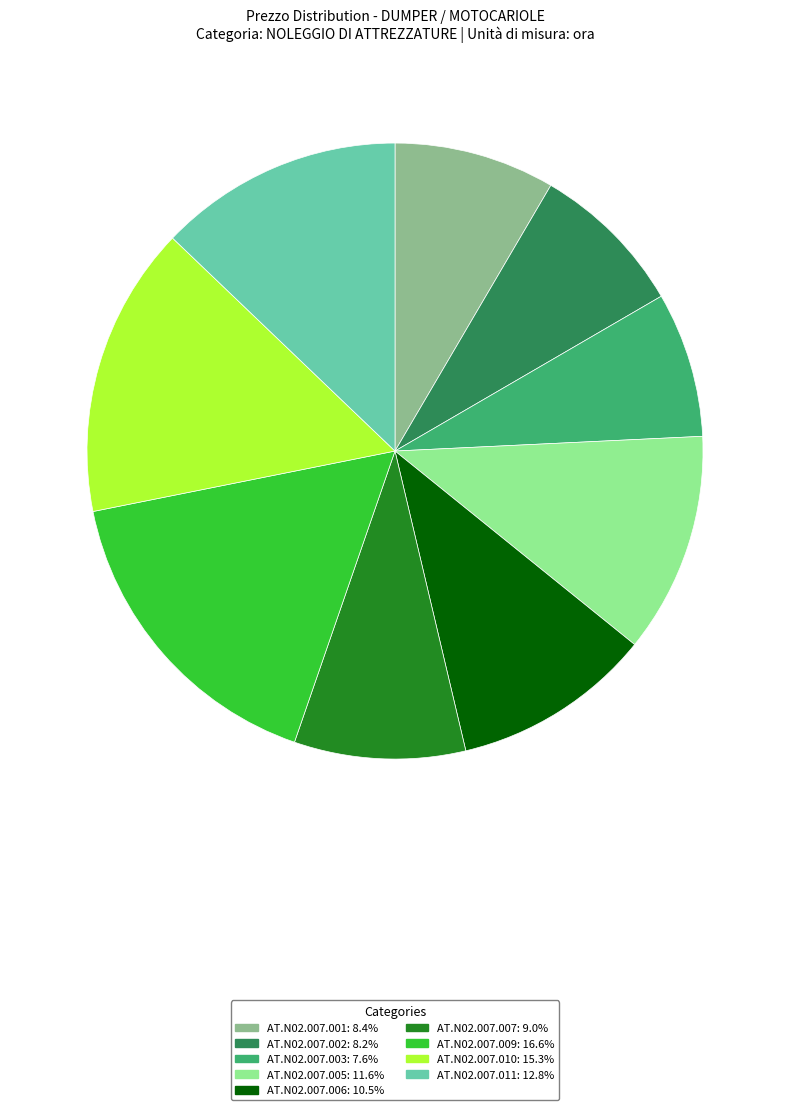

The AT.N02.007.009 slice represents 17% of the pie. True or false?

True